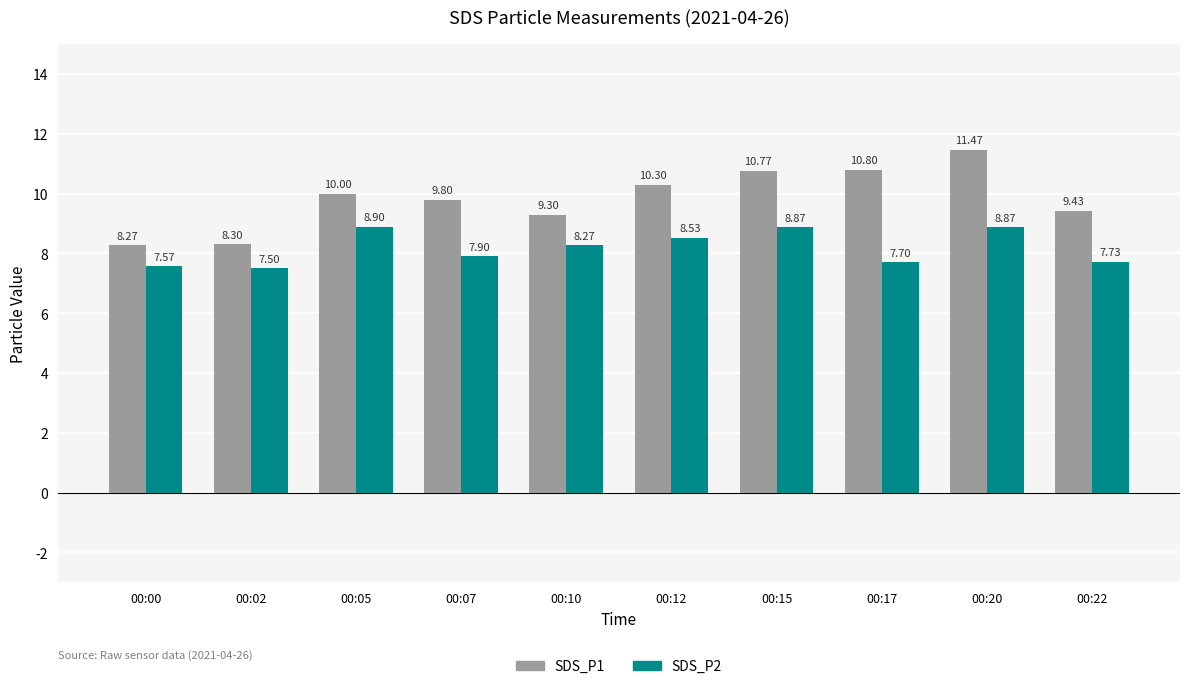

Reading left to right, transcribe all the data shown in this chart.

SDS_P1: 00:00=8.3	00:02=8.3	00:05=10.0	00:07=9.8	00:10=9.3	00:12=10.3	00:15=10.8	00:17=10.8	00:20=11.5	00:22=9.4
SDS_P2: 00:00=7.6	00:02=7.5	00:05=8.9	00:07=7.9	00:10=8.3	00:12=8.5	00:15=8.9	00:17=7.7	00:20=8.9	00:22=7.7